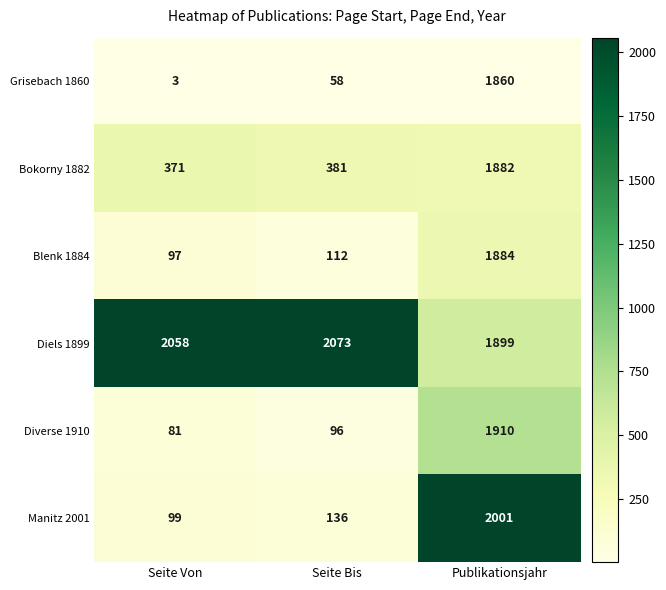

Reading left to right, list all the values displayed in this chart.

Grisebach 1860: 3	58	1860
Bokorny 1882: 371	381	1882
Blenk 1884: 97	112	1884
Diels 1899: 2058	2073	1899
Diverse 1910: 81	96	1910
Manitz 2001: 99	136	2001